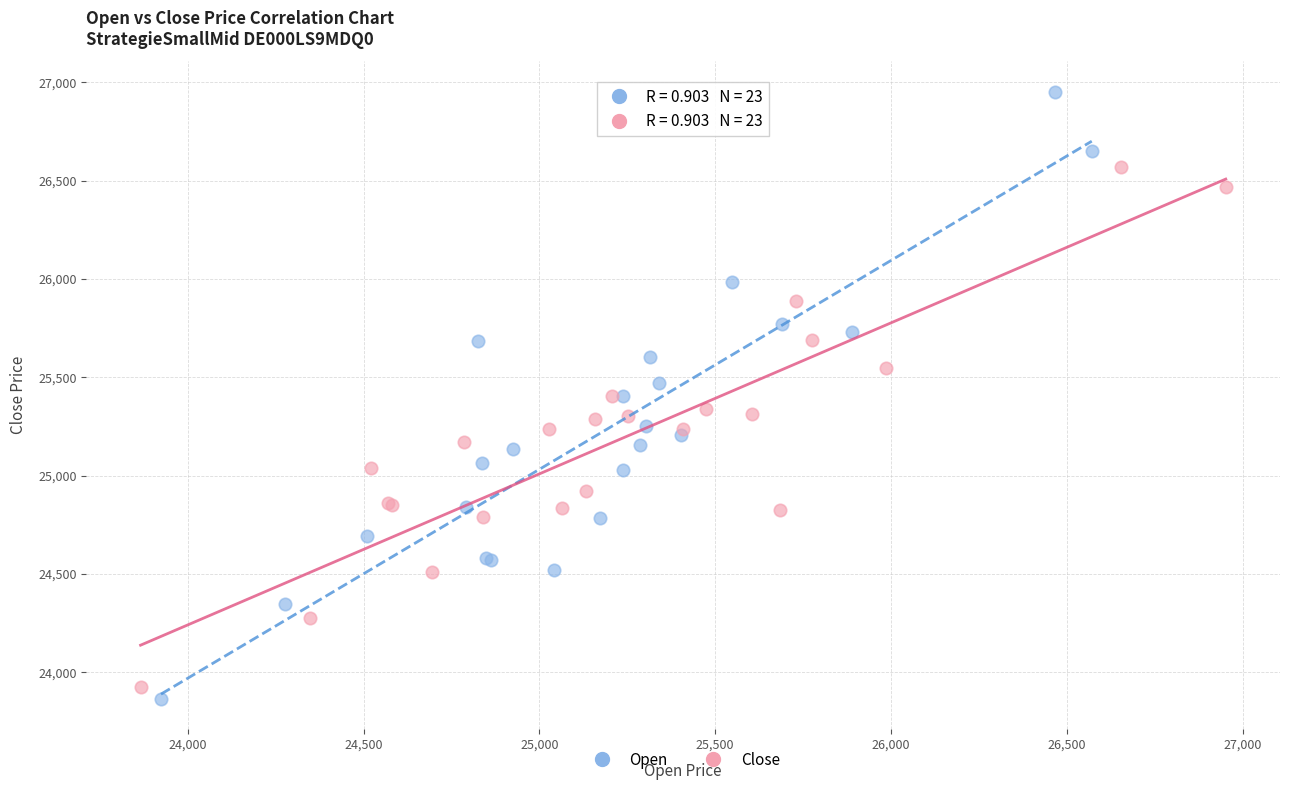

Which series has the largest Y range (max minus min)?

Open